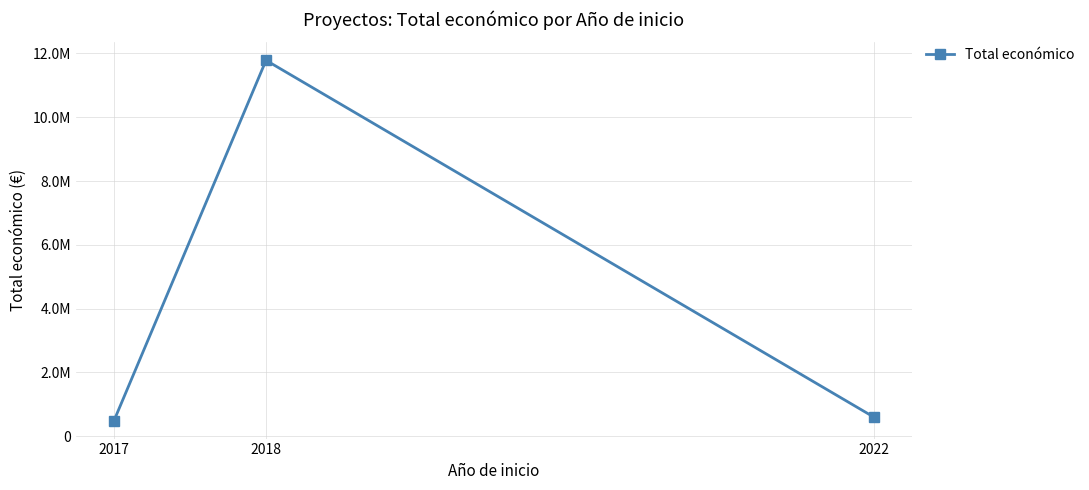

Is this an area chart (filled region under the line)?

No